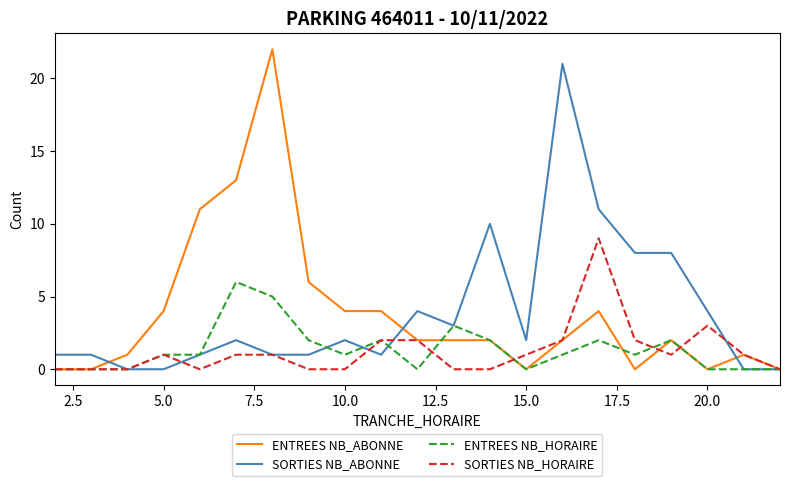

Does the chart display data point markers on the line(s)?

No